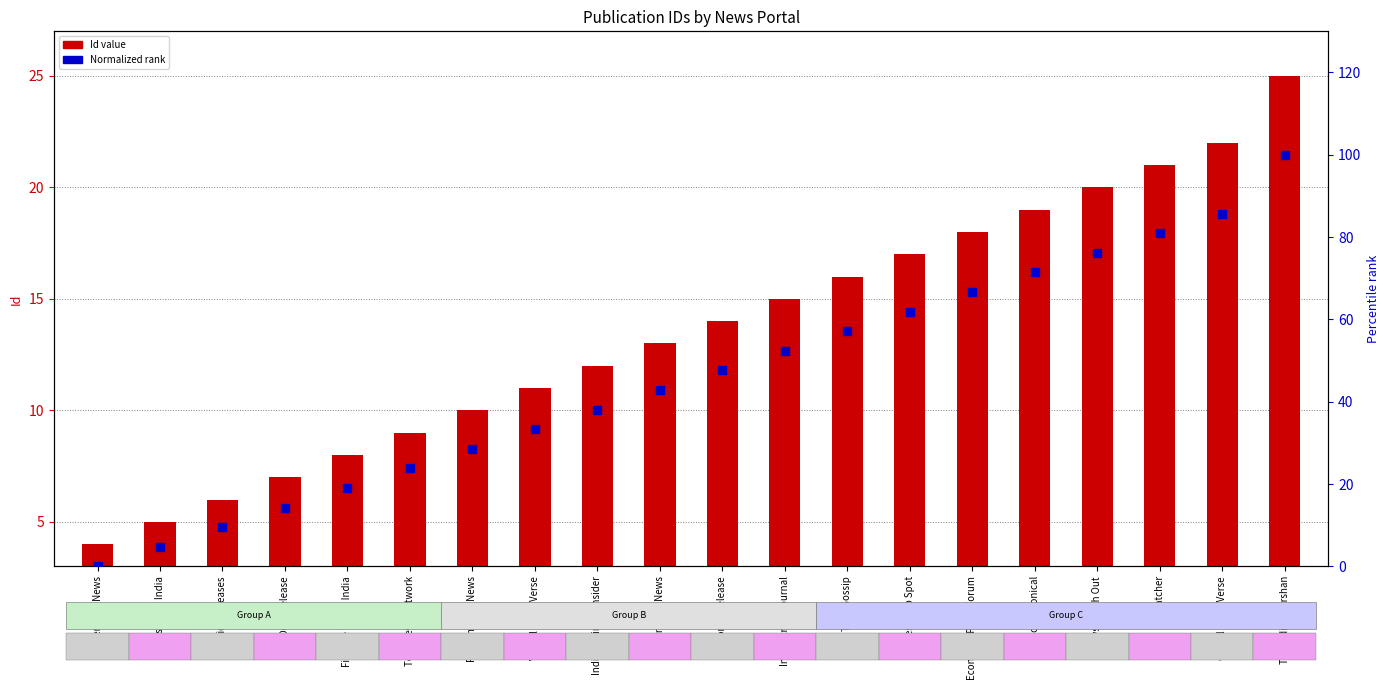

Which series contains the lowest Y value?

Normalized rank